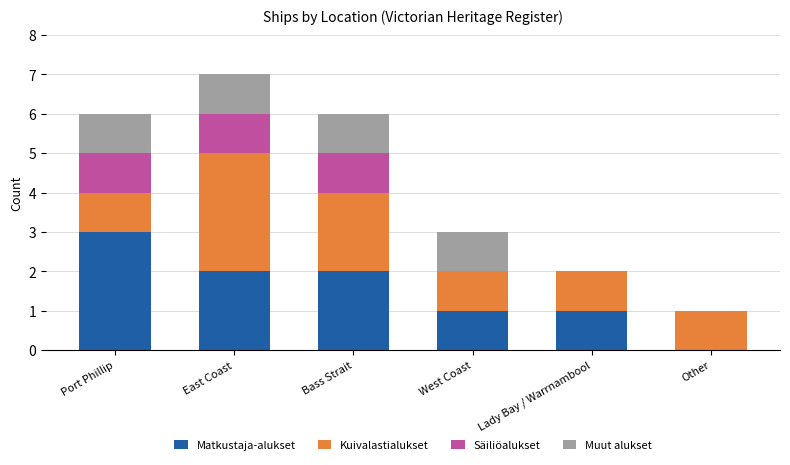

At which category is the sum across all series the highest?

East Coast